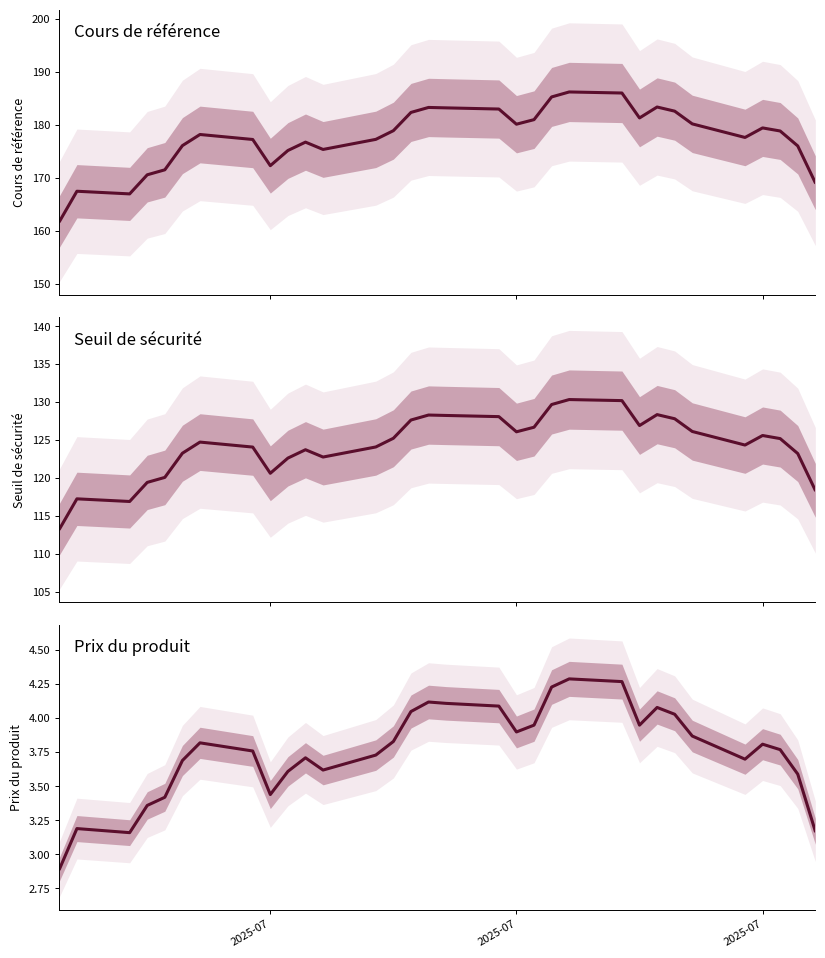

Which series has the largest range (max minus min)?

Cours de référence